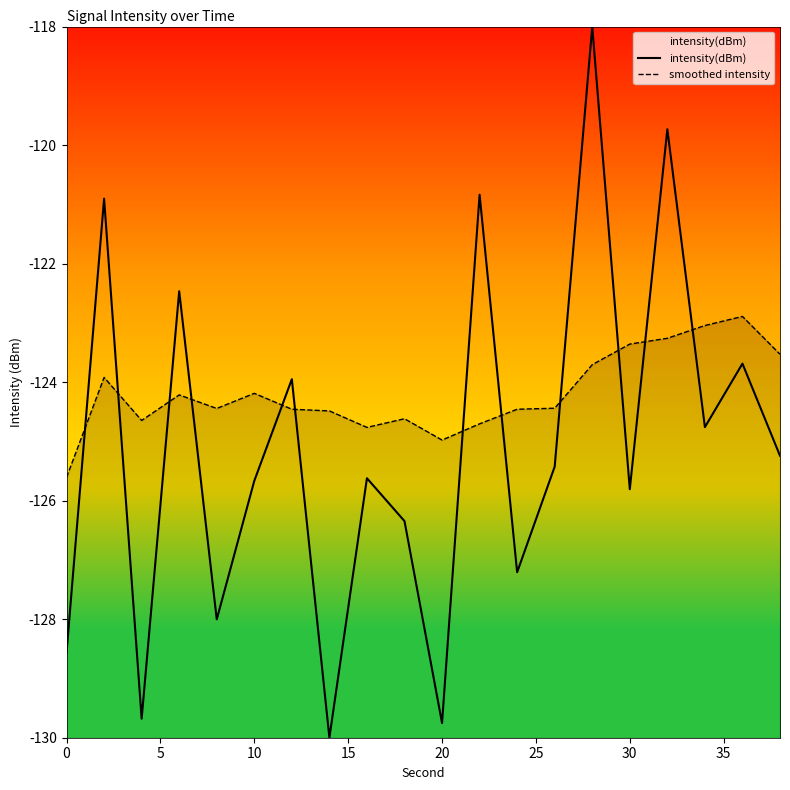

Is it true that smoothed intensity equals -209.2 at 30?

False